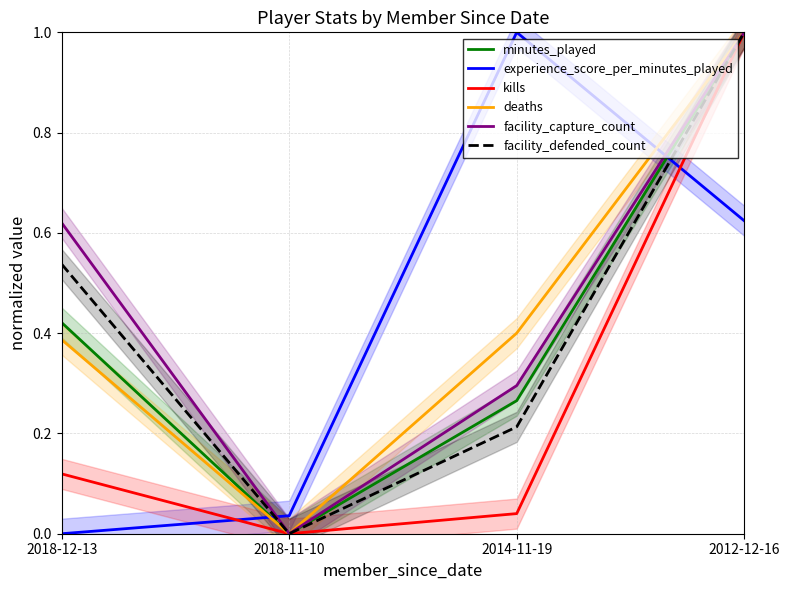

Which series has the widest spread of values?

minutes_played